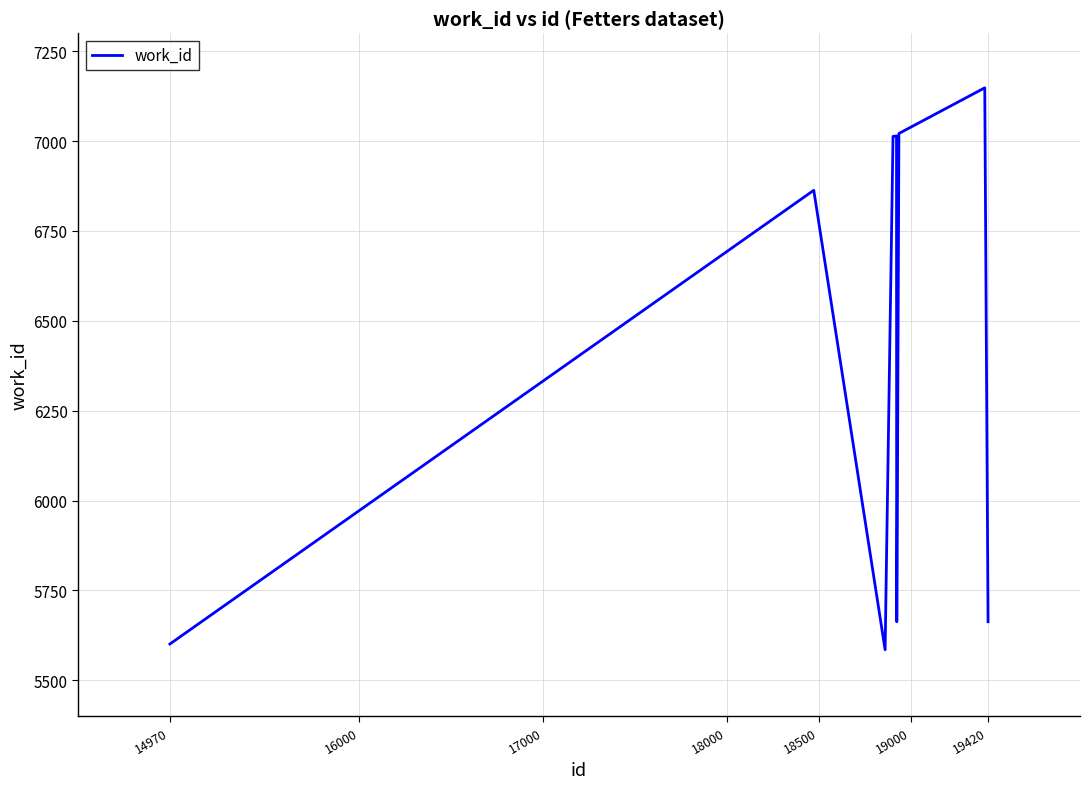

What is the difference between the second highest and second lowest values?

1420